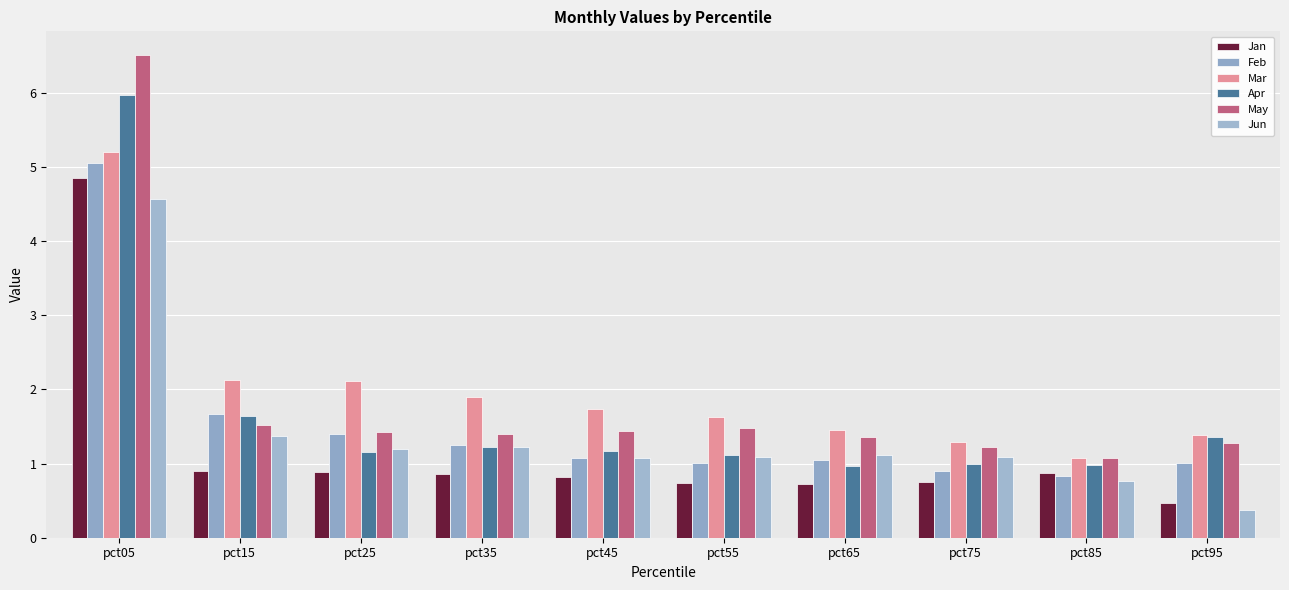

What is the difference between the highest and lowest values at pct85?

0.3